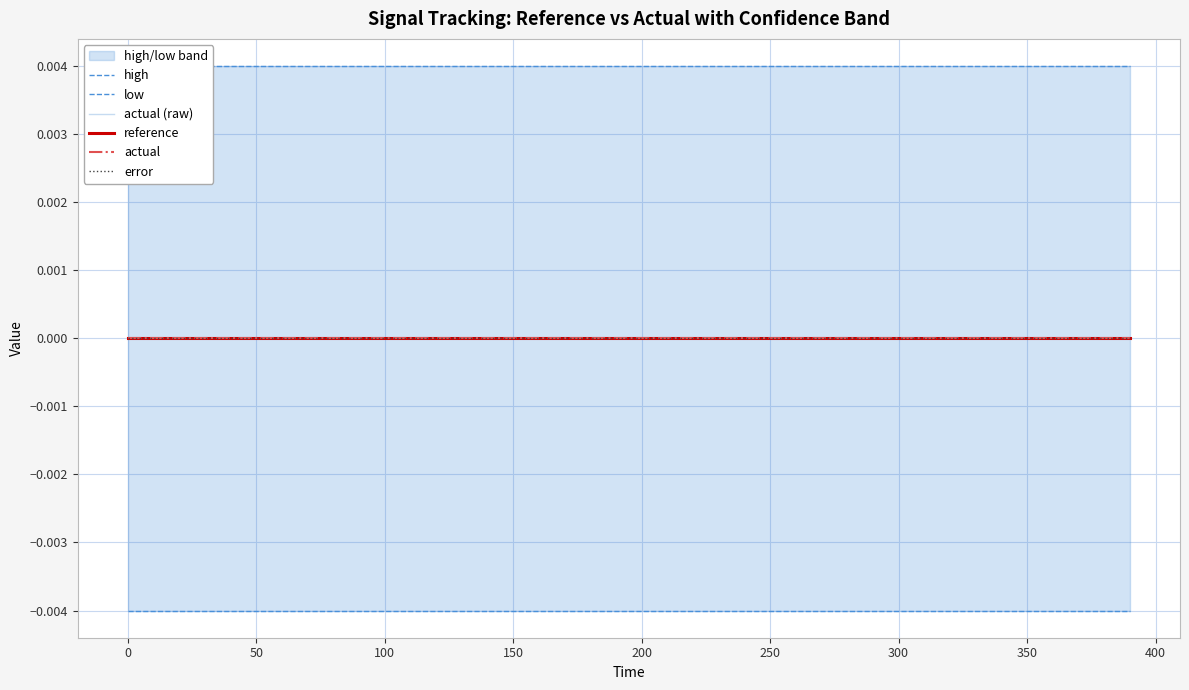

What position from the left is 100?

4